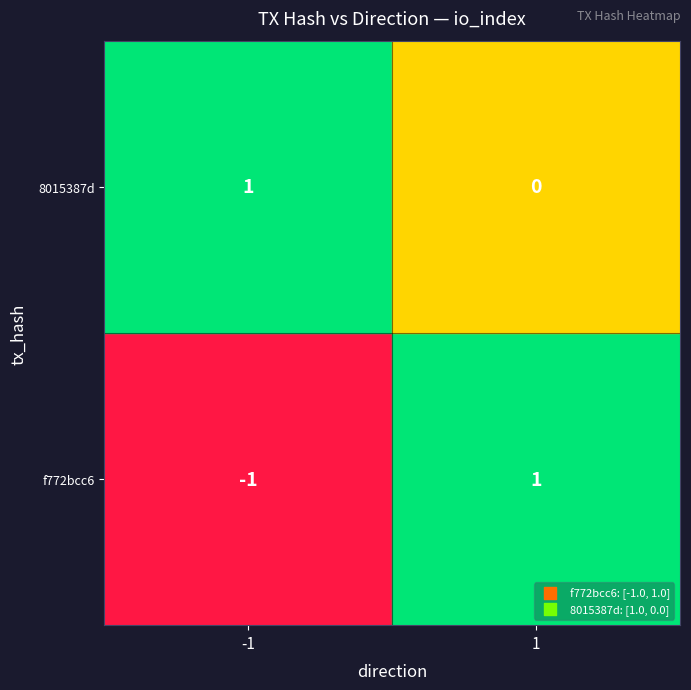

What is the difference between the maximum and minimum values in the f772bcc6 series?

2